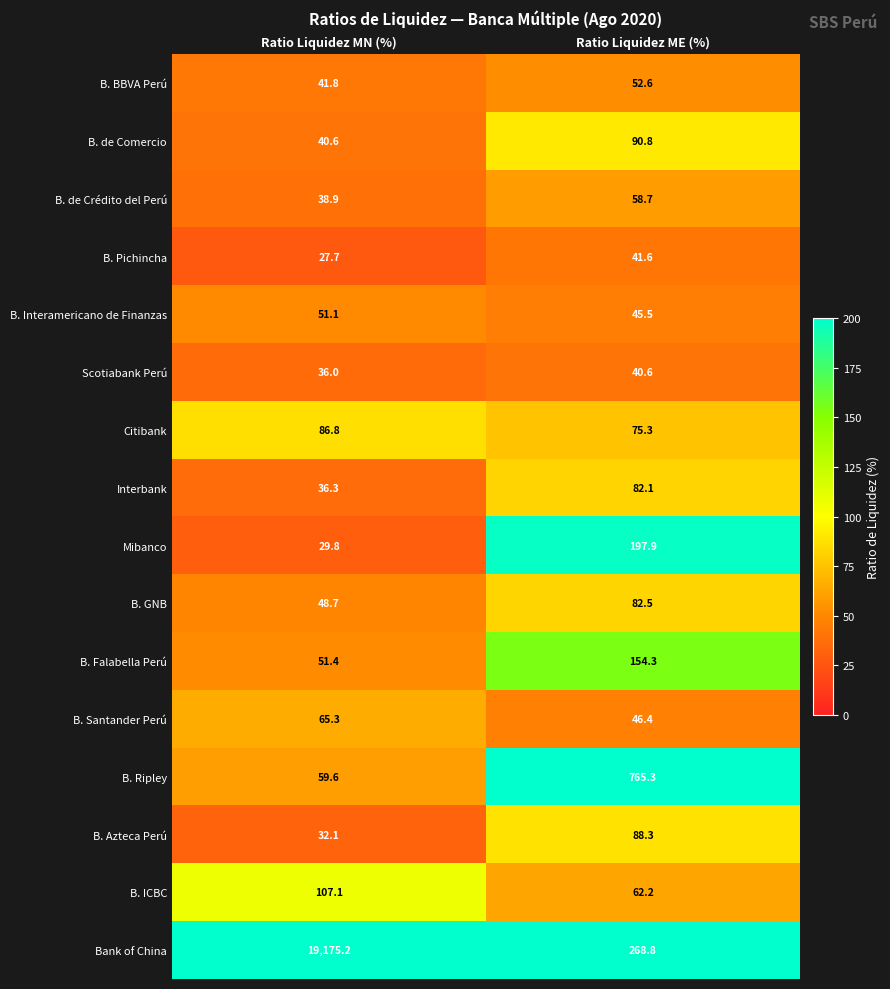

Which label corresponds to the smallest value in the chart?

Ratio Liquidez MN (%)